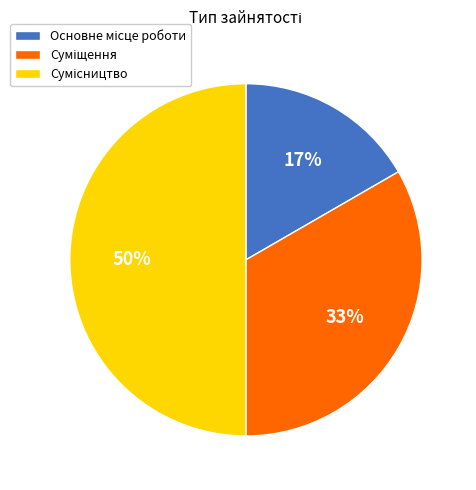

To the nearest percent, what is the average slice percentage?

33%